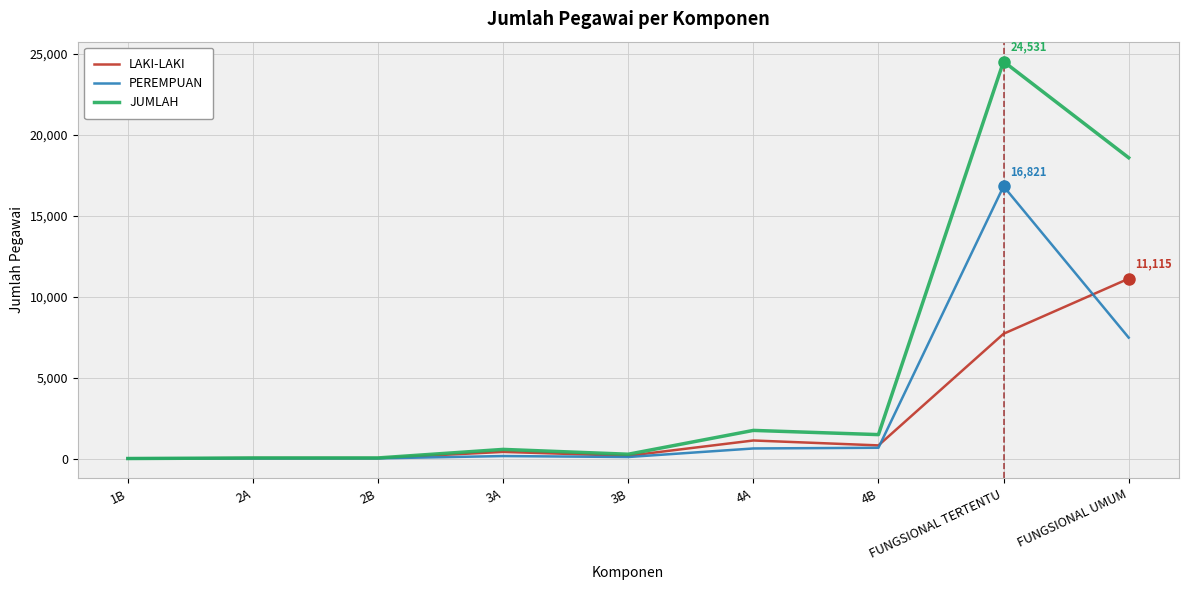

At which label is JUMLAH closest to 12266?

FUNGSIONAL UMUM